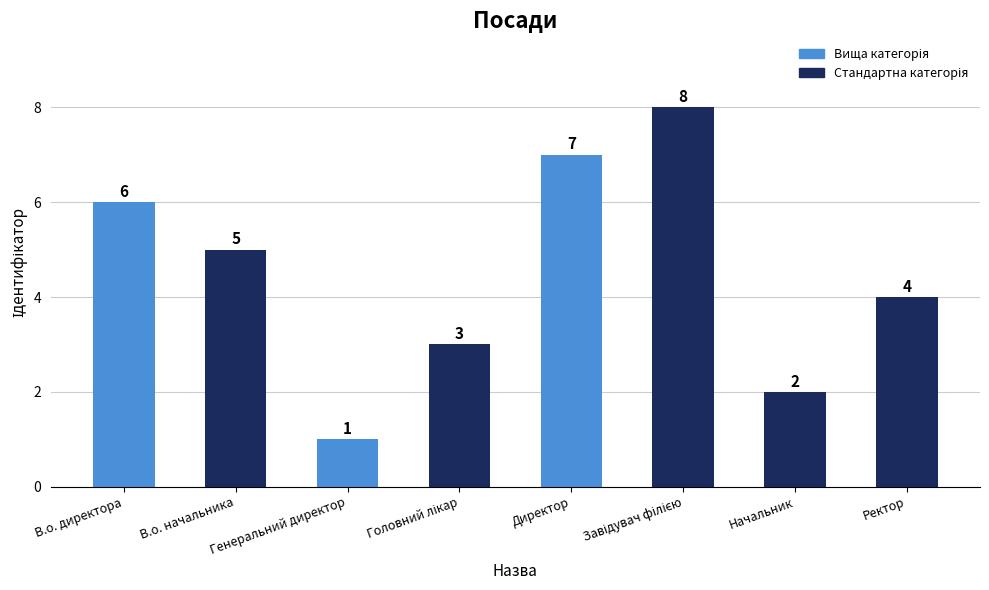

At which category does the chart reach its minimum across all series?

Генеральний директор